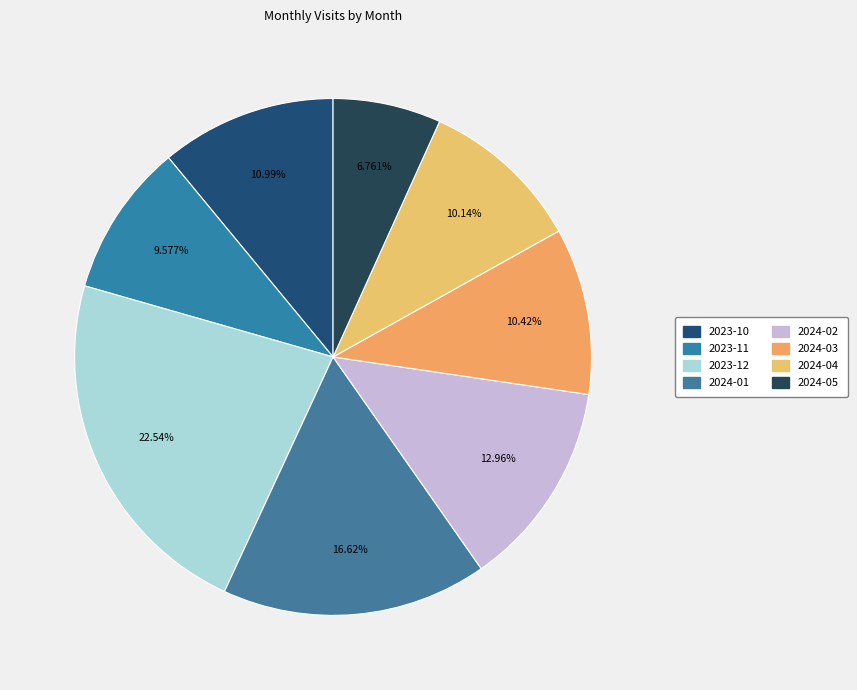

Is there a majority slice in this chart?

No